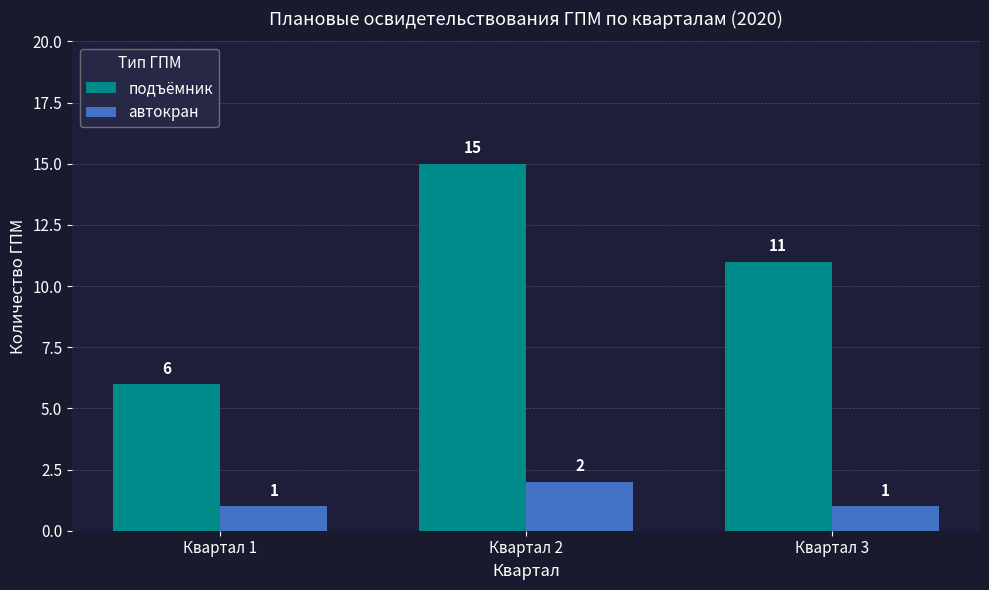

What is the greatest value displayed?

15